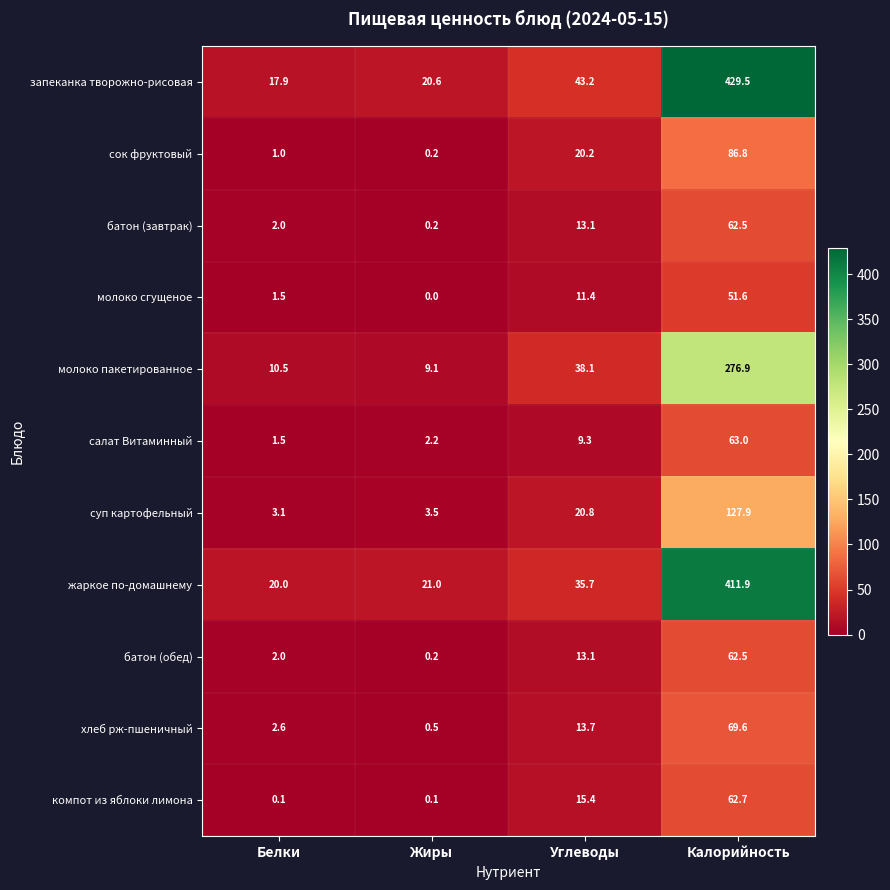

List the labels in order of запеканка творожно-рисовая value, largest first.

Калорийность, Углеводы, Жиры, Белки